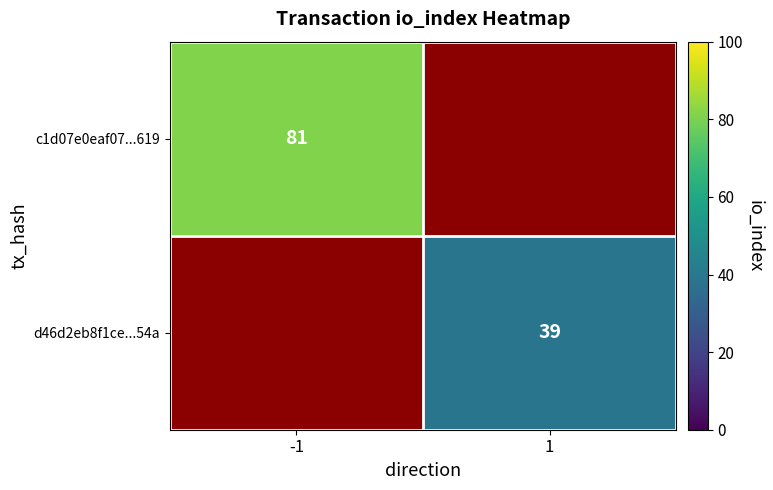

What is the smallest value displayed?

39.0